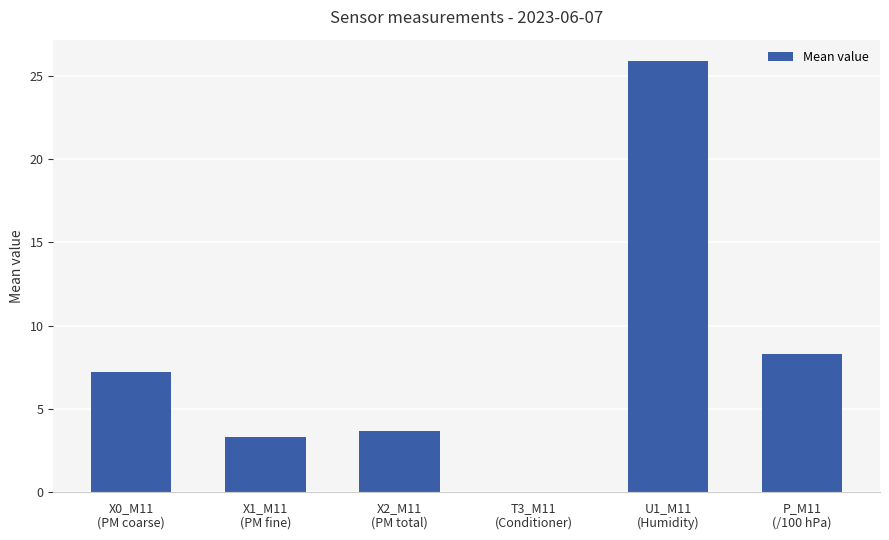

What is the greatest value displayed?

25.9